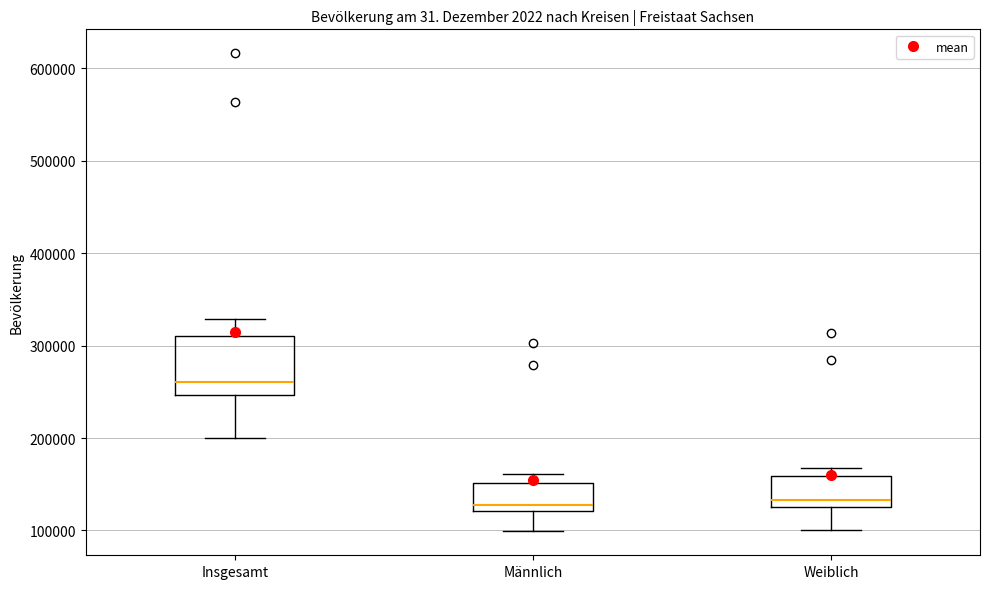

Reading left to right, transcribe this box plot: for each box, give where its median line is, the range the box spans, and where its two whiskers end, as read against the y-axis. The values are not printed on the chart, so give them approximately, as read against the axis.

Insgesamt: median 260000, box 250000 to 310000, whiskers 200000 to 330000
Männlich: median 130000, box 120000 to 150000, whiskers 100000 to 160000
Weiblich: median 130000, box 120000 to 160000, whiskers 100000 to 170000